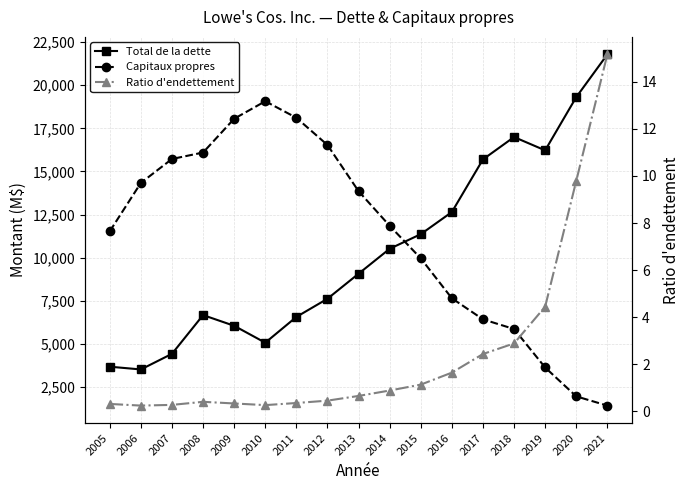

What is the total value across all series at 2011?

24685.4